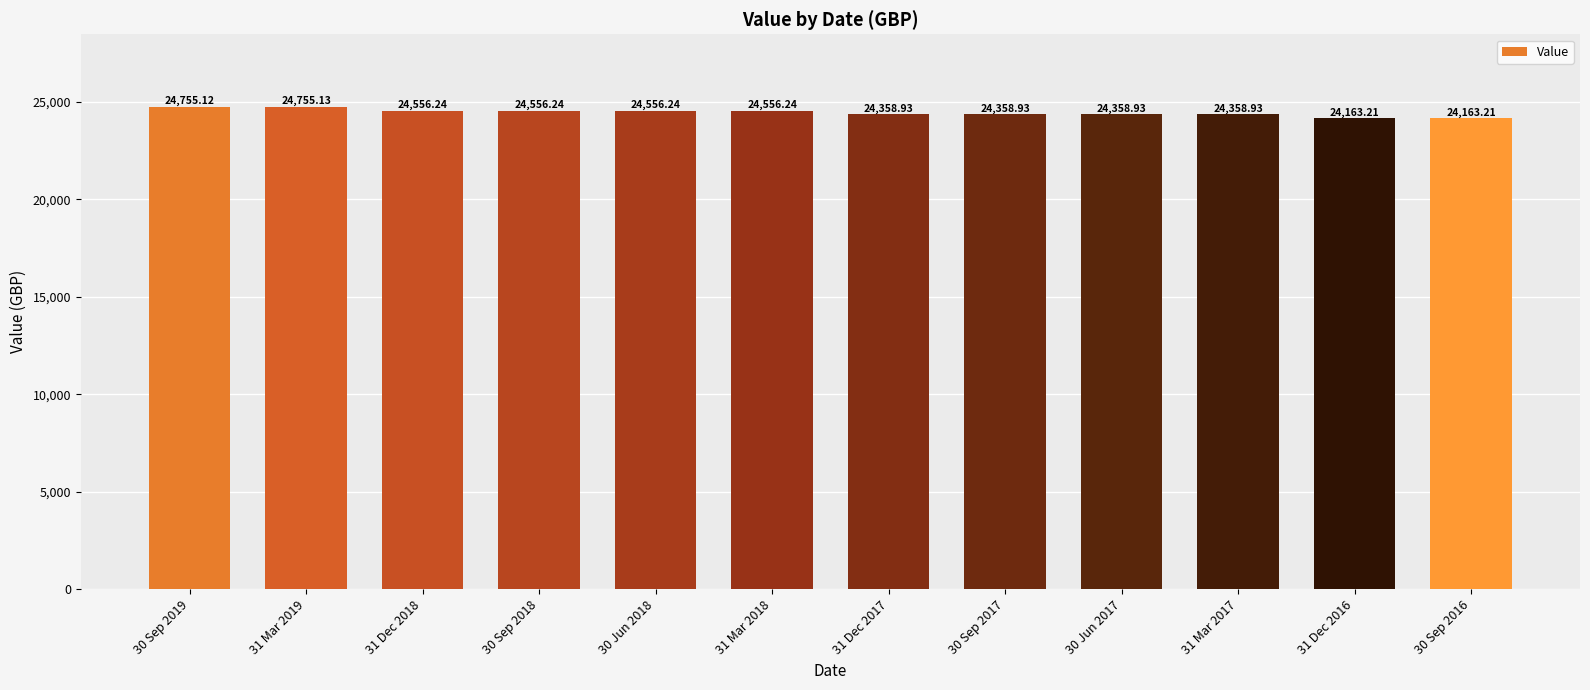

What is the average value?

24458.1